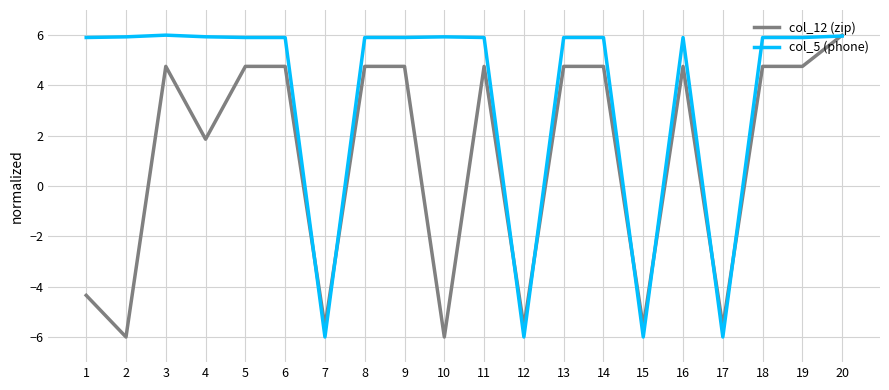

True or false: col_12 (zip) has a value of -5.6 at 15.

True